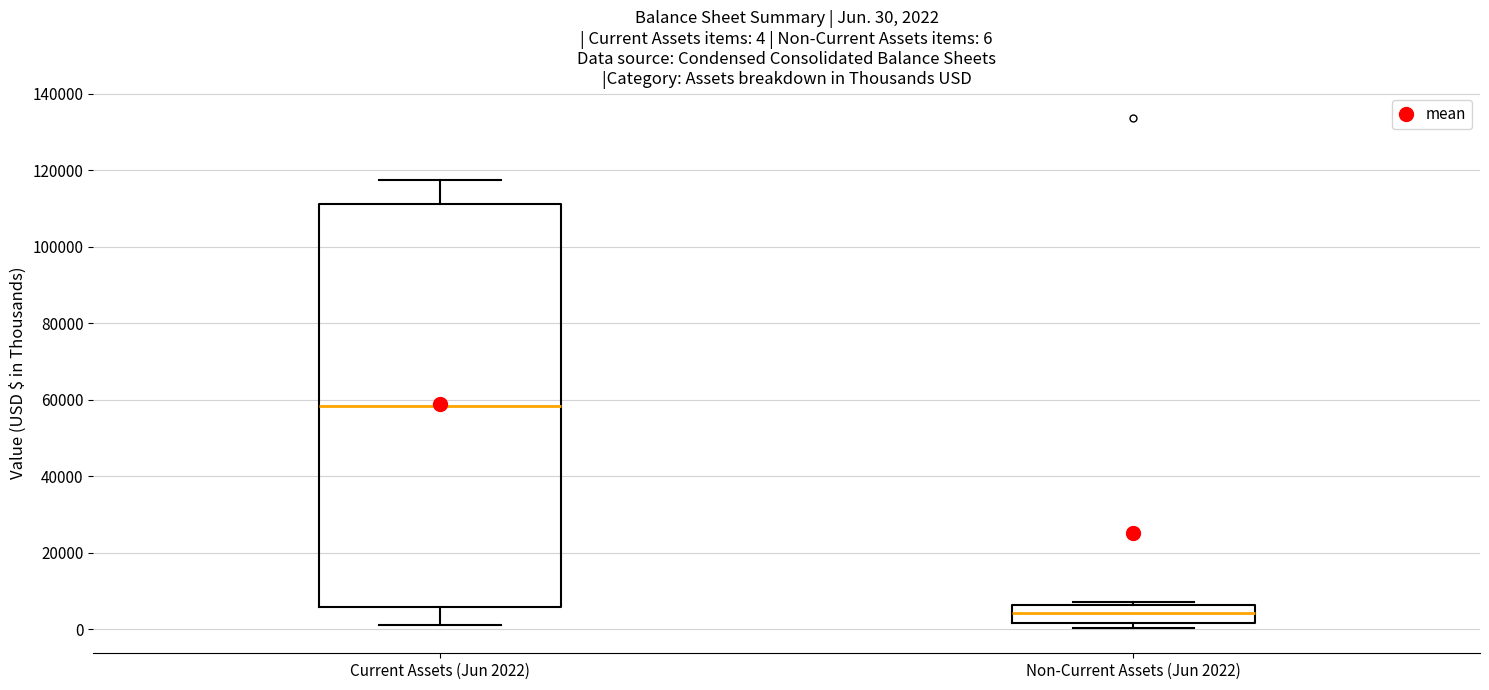

Which box's median line is the lowest?

Non-Current Assets (Jun 2022)